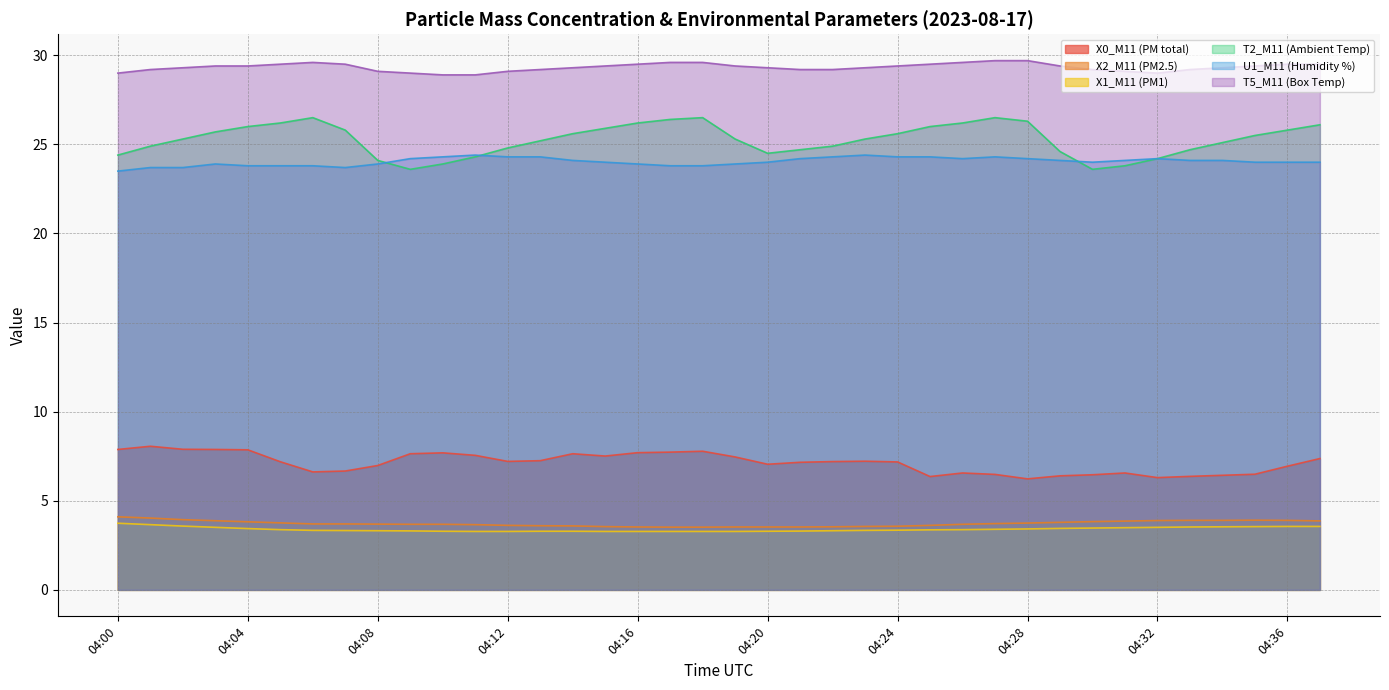

What is the difference between the maximum and minimum values in the T2_M11 (Ambient Temp) series?

2.9